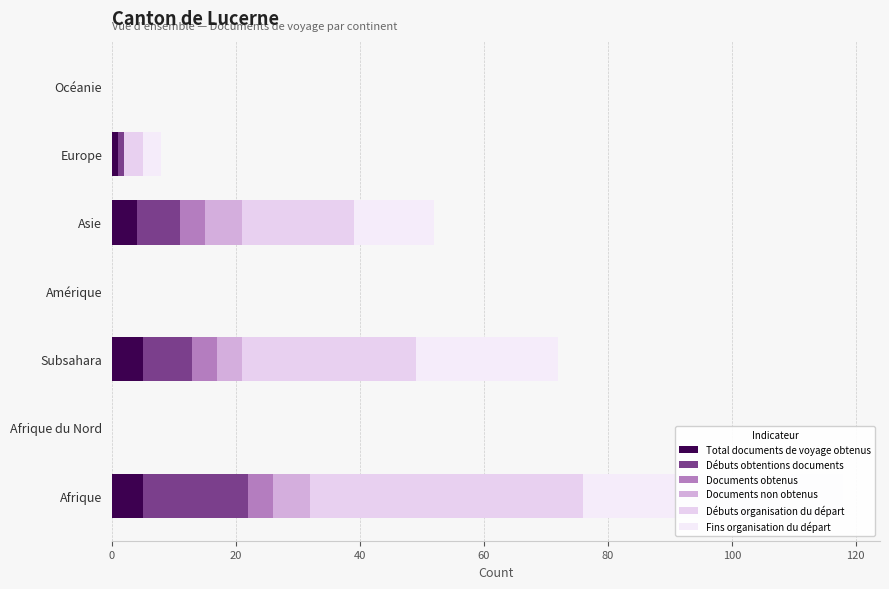

Which series has the largest total across all categories?

Débuts organisation du départ